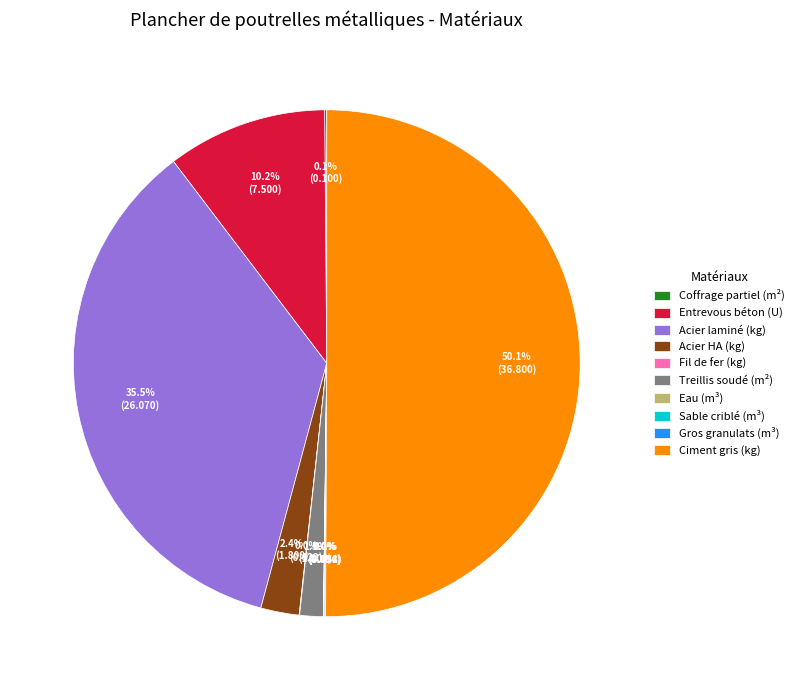

To the nearest percent, what is the difference between the largest and smallest slice percentages?

50%